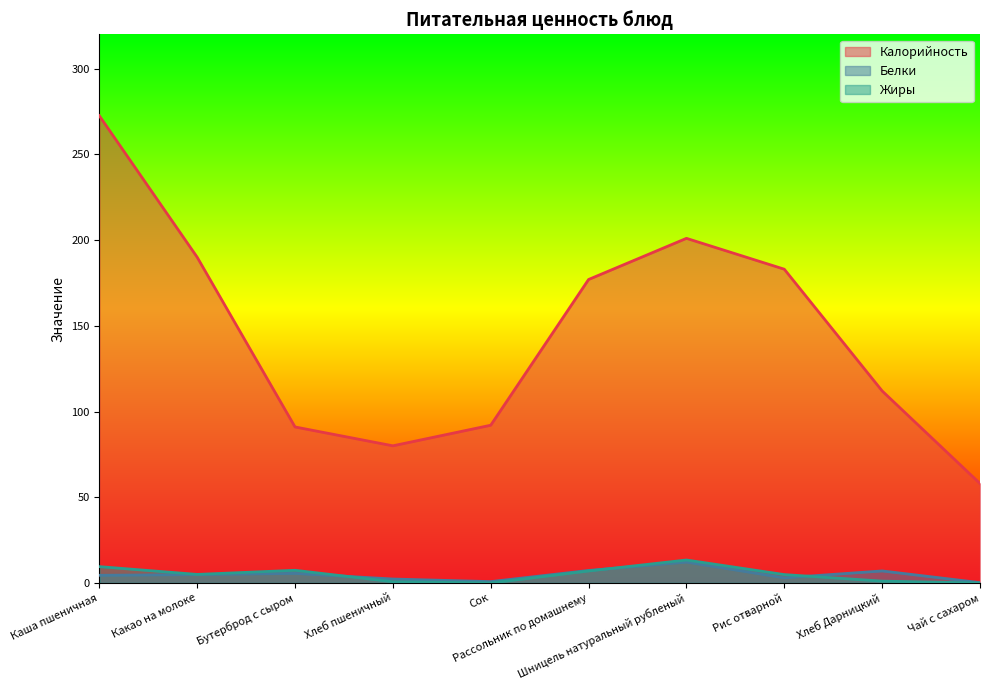

Which category has the lowest value in the Жиры series?

Сок